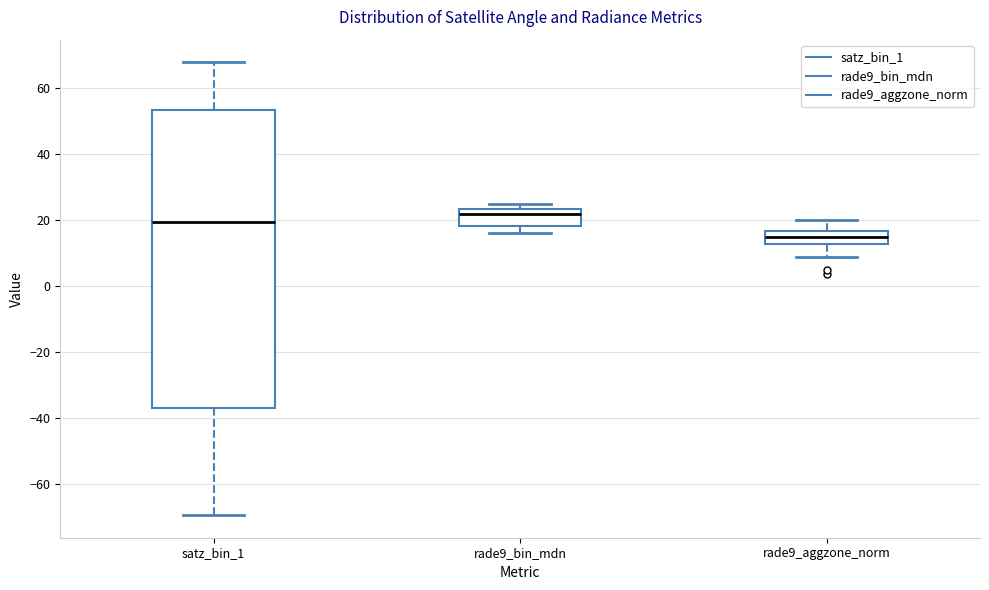

Reading left to right, transcribe this box plot: for each box, give where its median line is, the range the box spans, and where its two whiskers end, as read against the y-axis. The values are not printed on the chart, so give them approximately, as read against the axis.

satz_bin_1: median 20, box -36 to 54, whiskers -70 to 68
rade9_bin_mdn: median 22, box 18 to 24, whiskers 16 to 24 (just above the box's upper edge)
rade9_aggzone_norm: median 16 (inside the box), box 12 to 16, whiskers 8 to 20